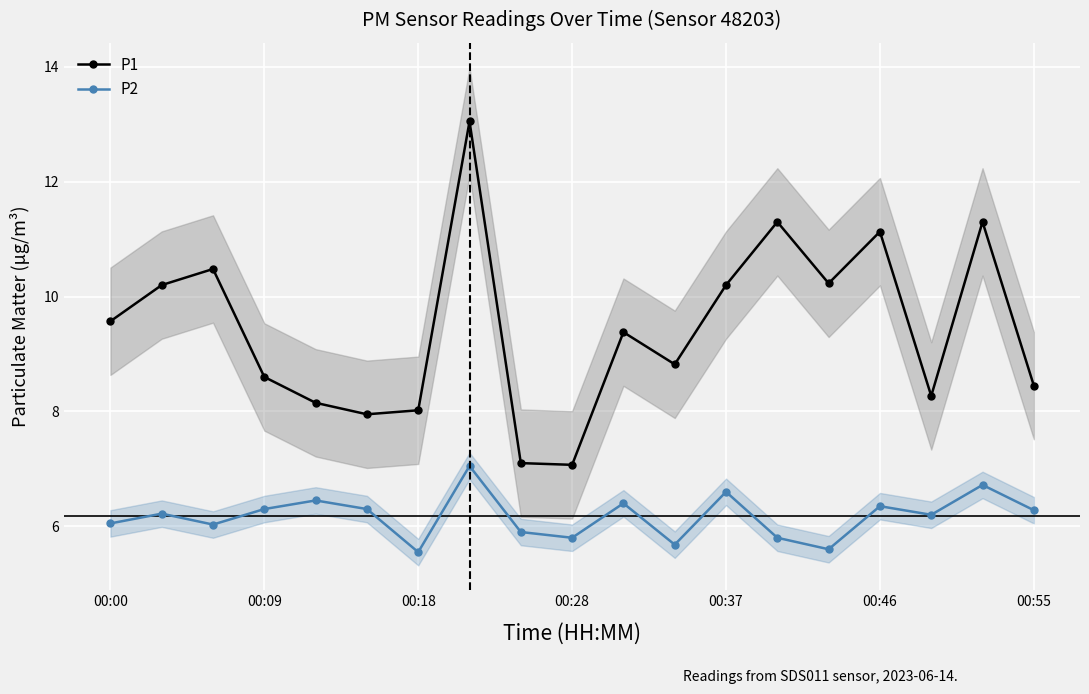

At how many categories does at least one series exceed 8?

16